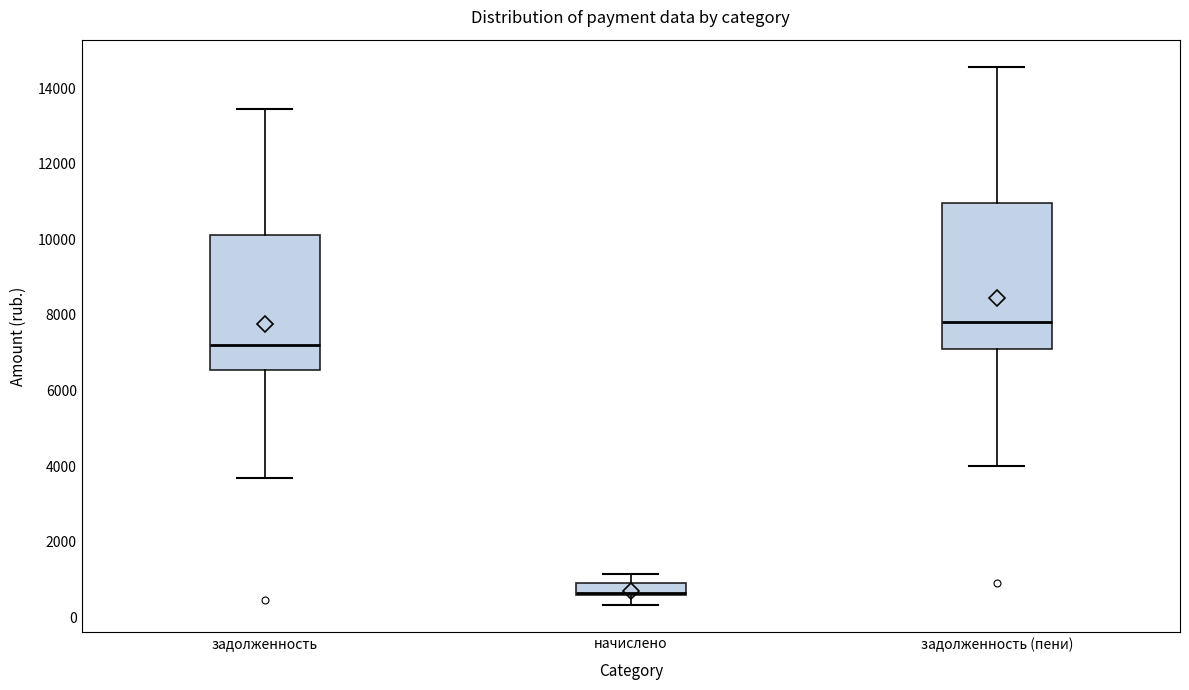

Where does the lower whisker of the box for задолженность end on the y-axis? The values are not printed on the chart, so give them approximately, as read against the axis.

3600